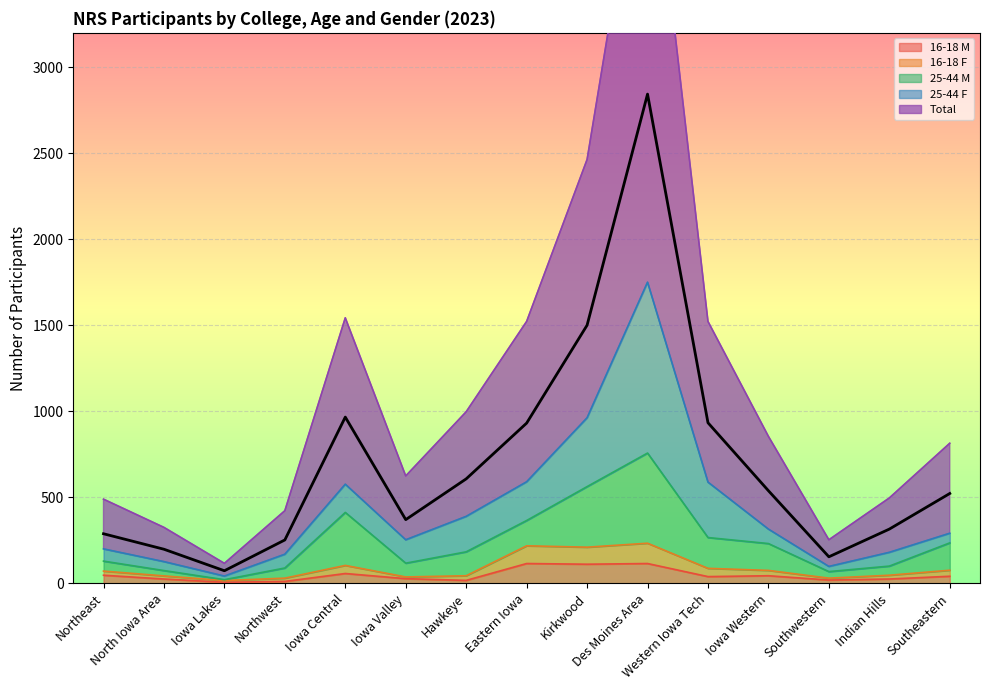

Which series has the largest total across all categories?

Total